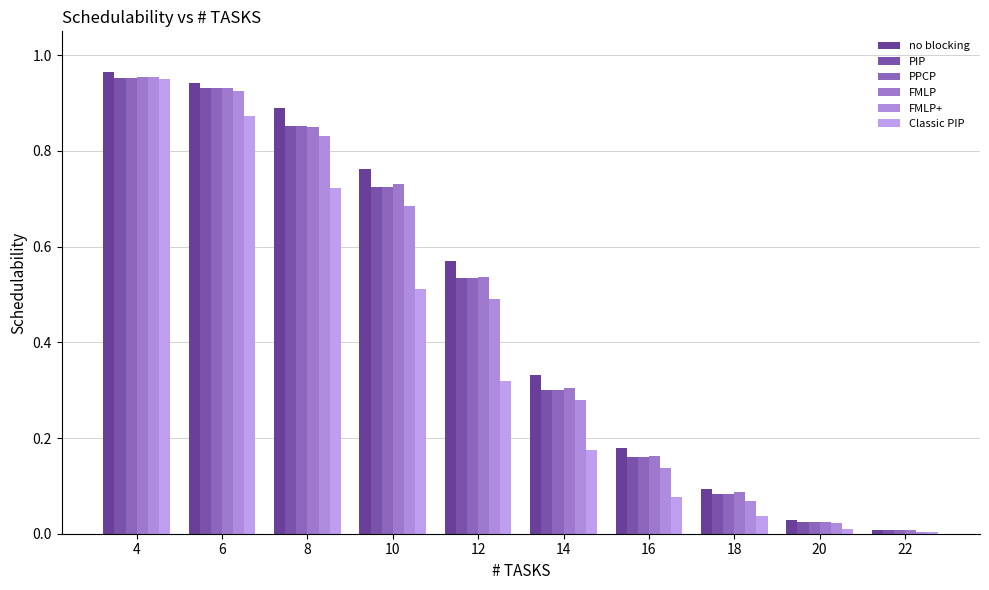

Does the chart contain stacked bars?

No